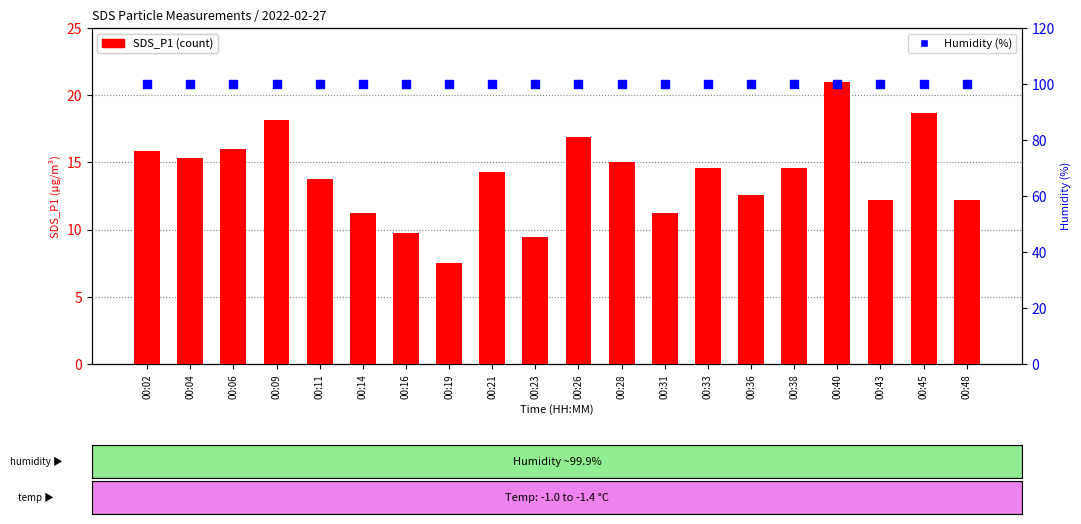

Which series reaches the minimum Y coordinate?

SDS_P1